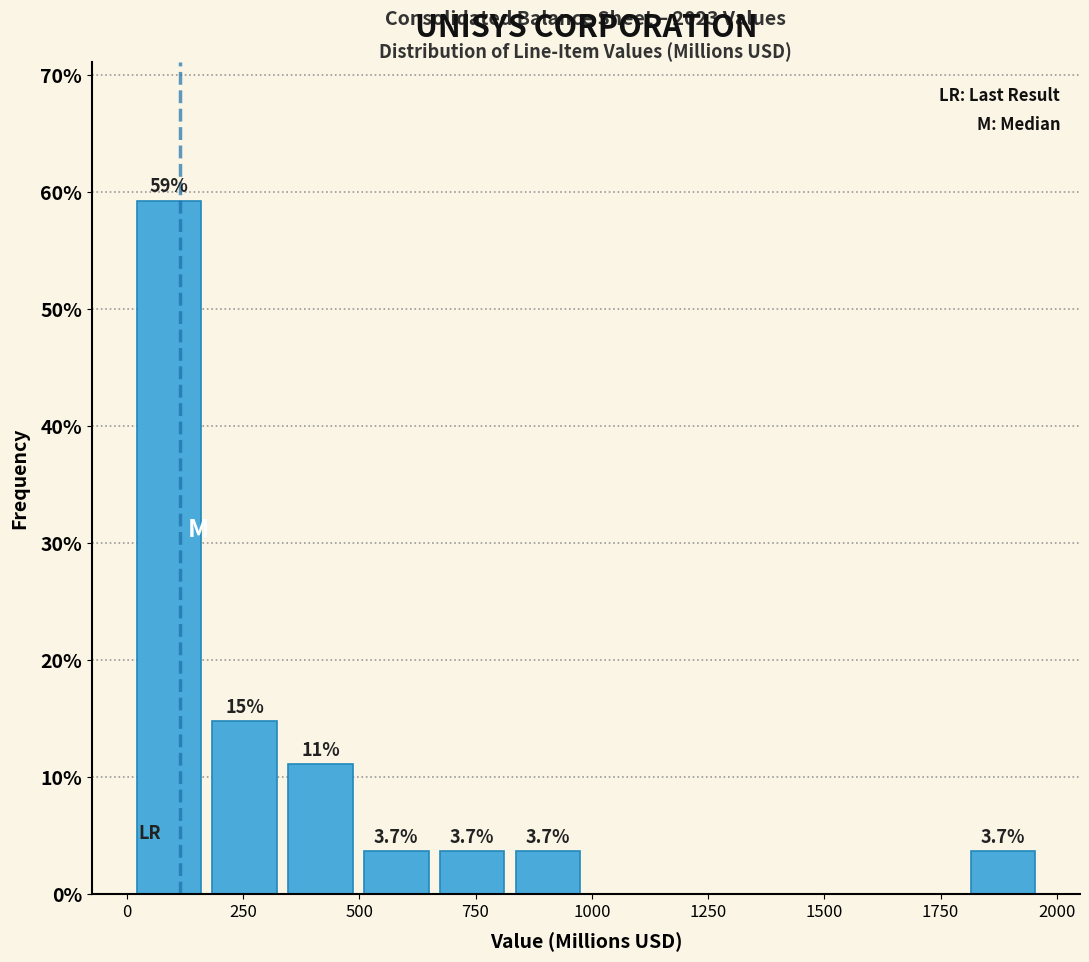

Around what value on the x-axis is the tallest bar? Give the approximate position of its centre, as read against the axis.

100